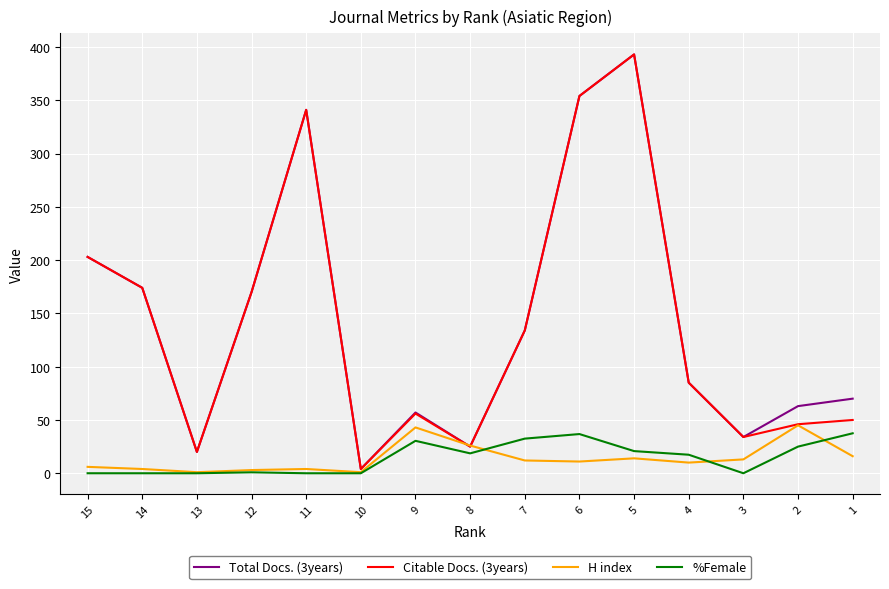

Which series has the widest spread of values?

Total Docs. (3years)